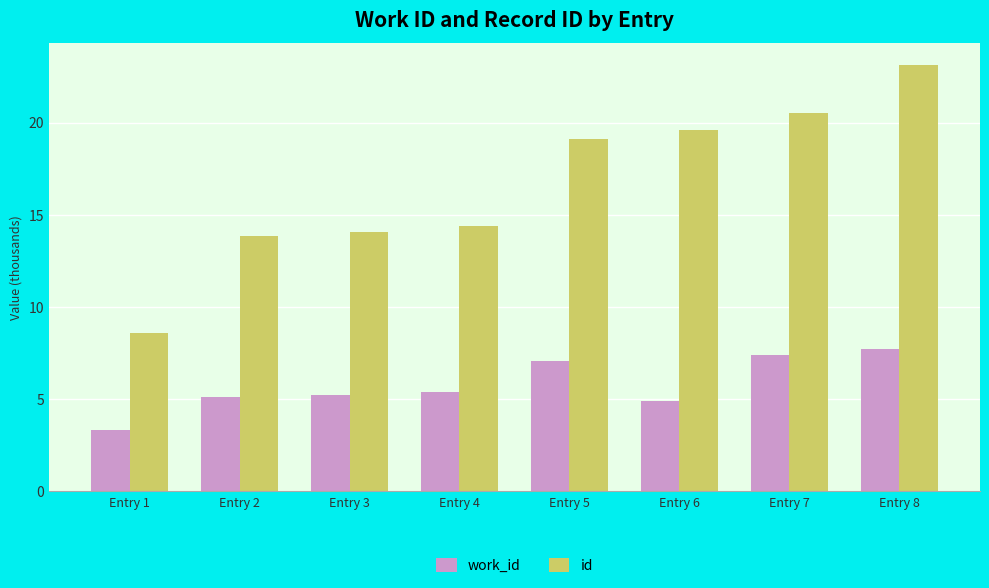

Which series has the largest range (max minus min)?

id